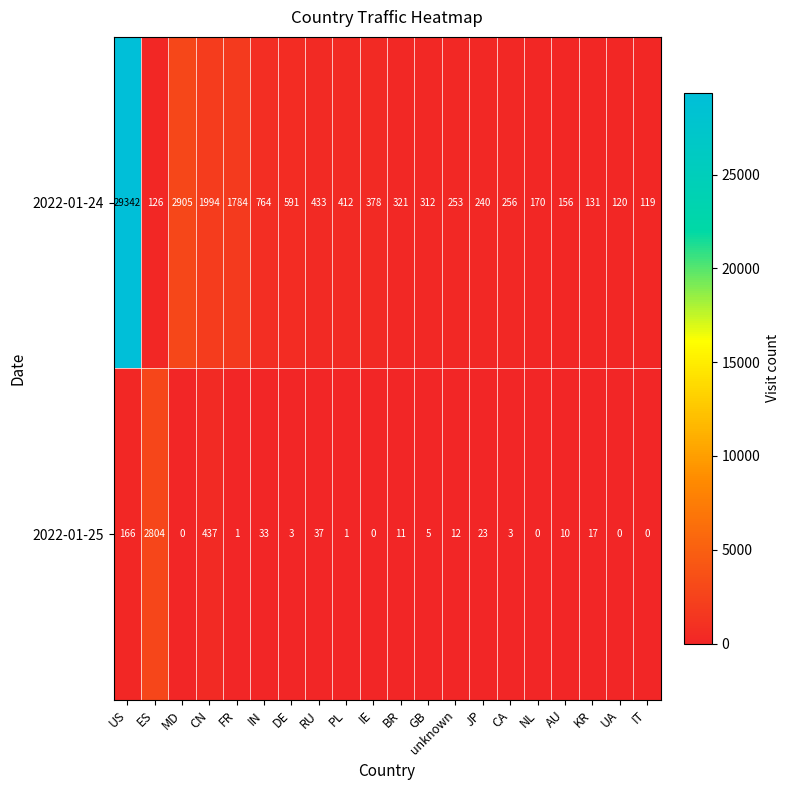

Rank the series by their average value, from highest to lowest.

2022-01-24, 2022-01-25